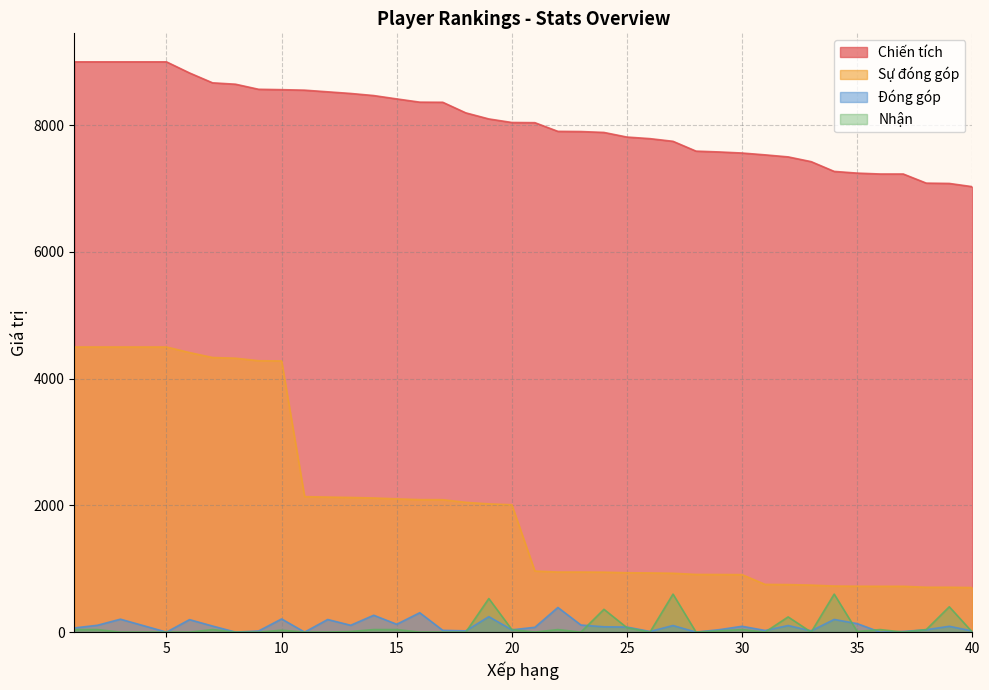

Where is Chiến tích nearest to the value 8015?

21